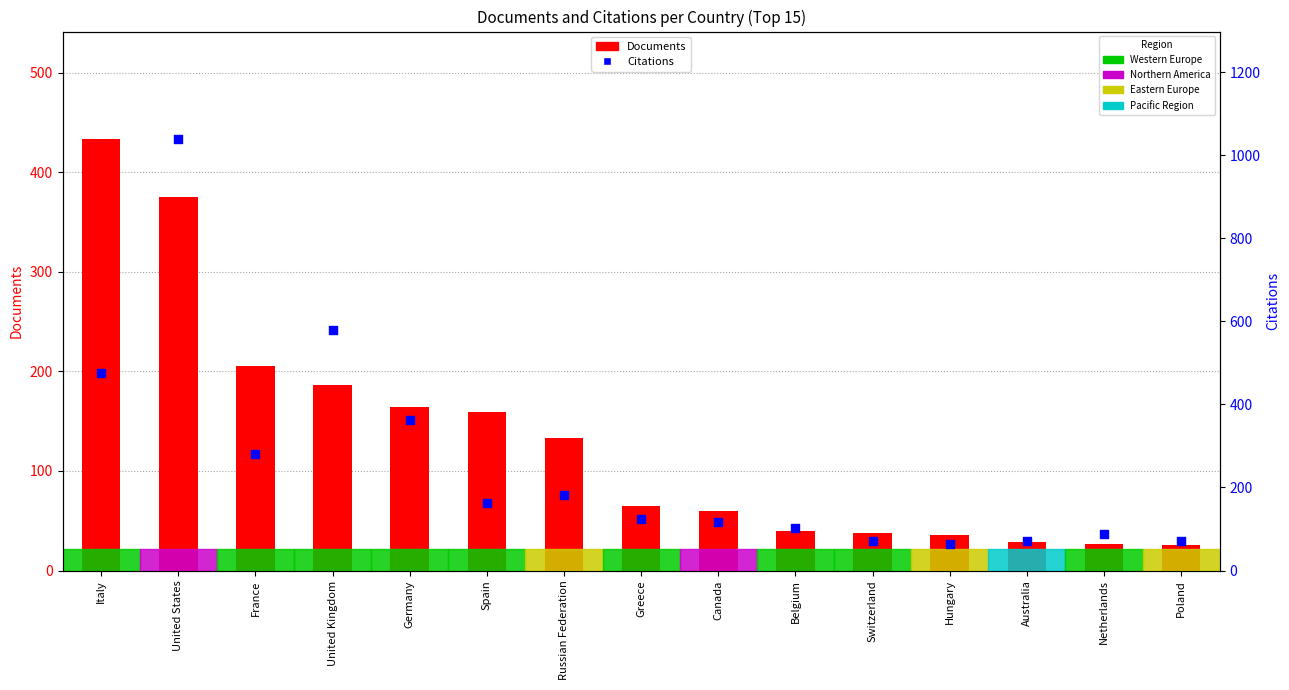

At which category is the sum across all series the highest?

United States